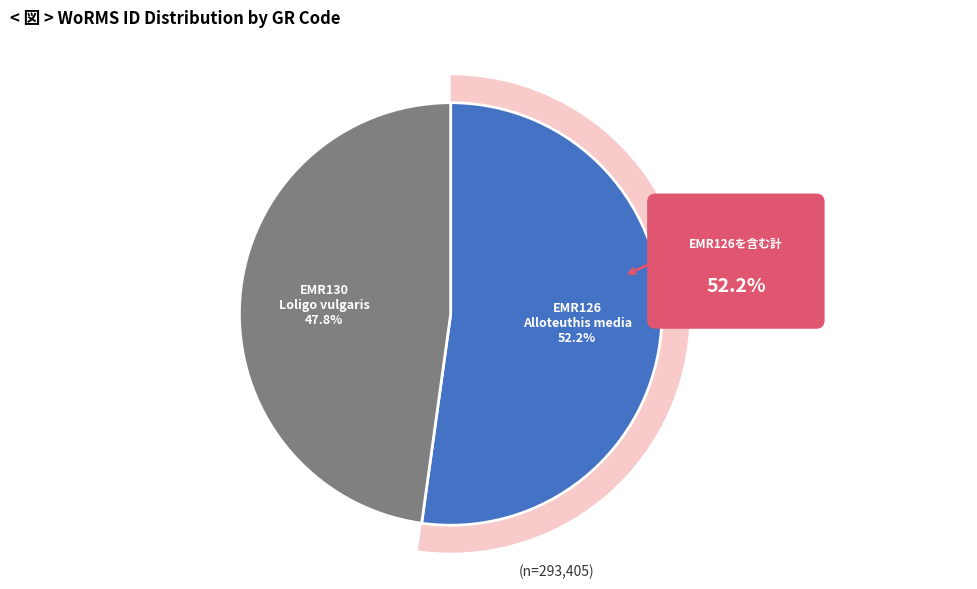

What percentage do EMR130 (Loligo vulgaris) and EMR126 (Alloteuthis media) together represent?

100.0%